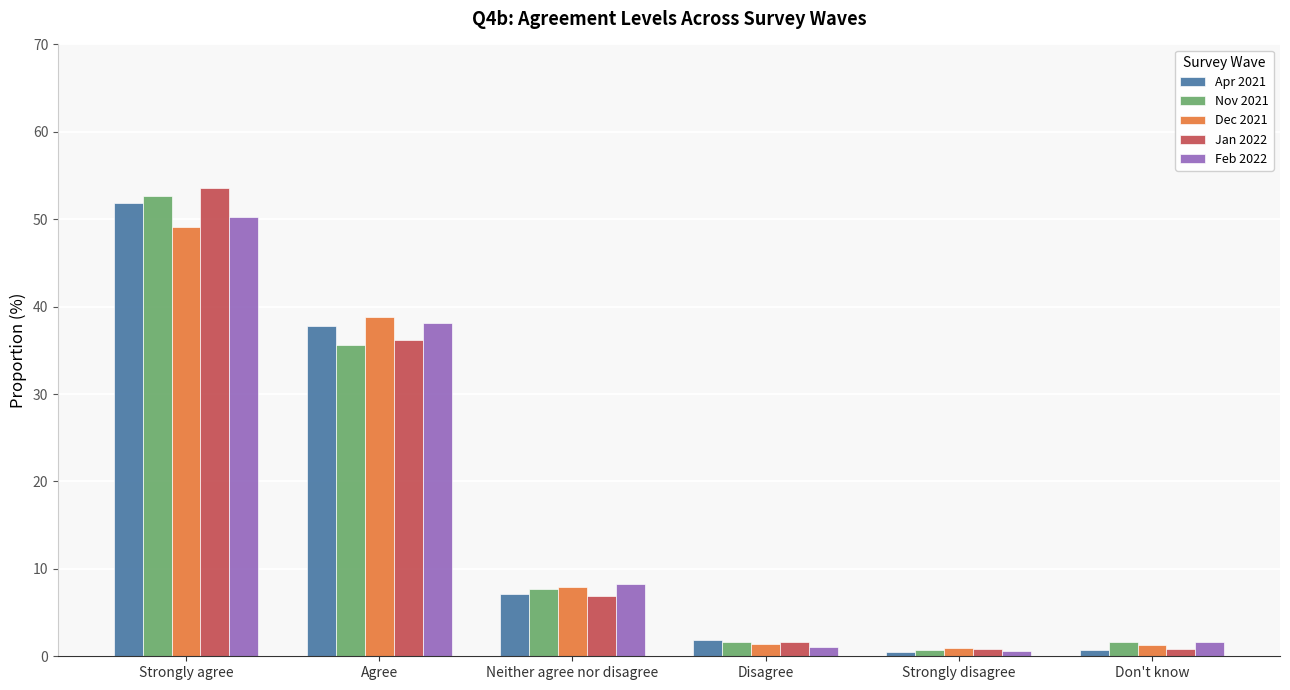

The value of Nov 2021 at Neither agree nor disagree is 7.6. True or false?

True